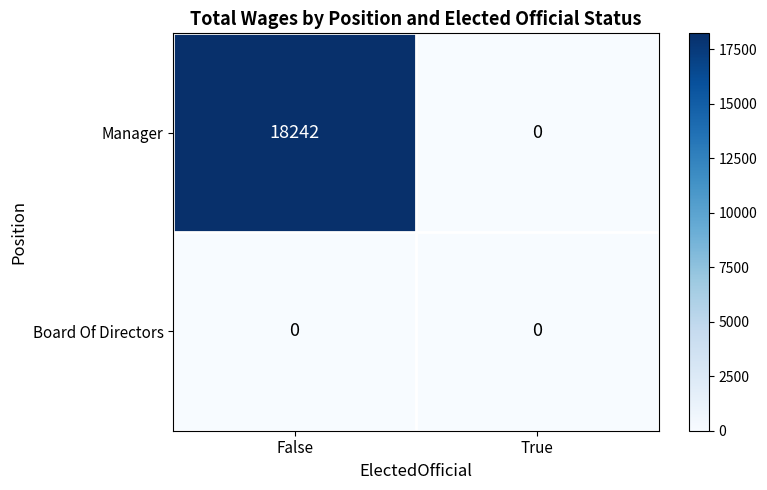

Which category has the highest value across all series?

False